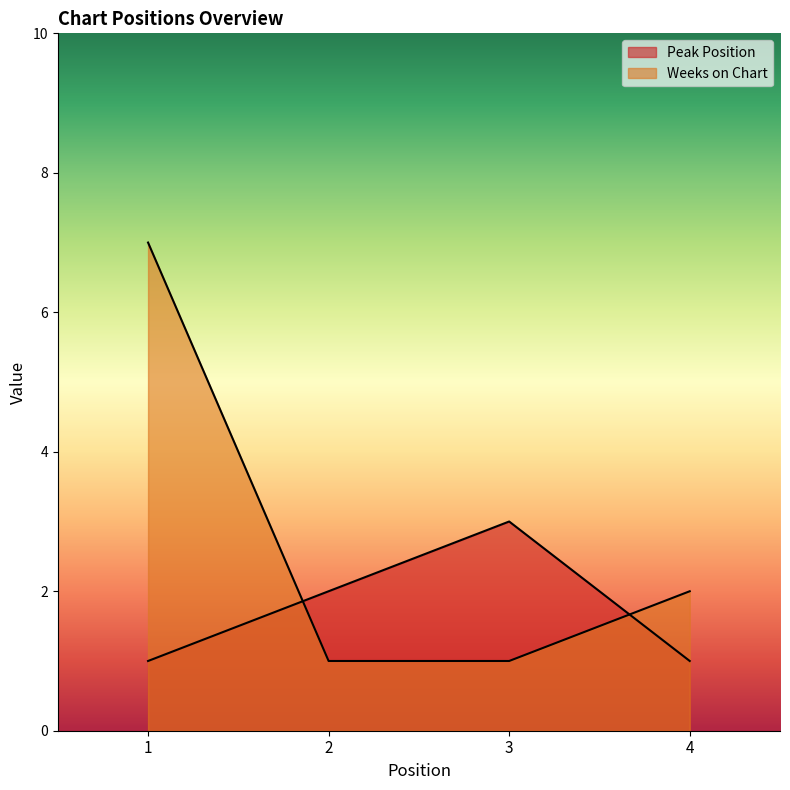

What is the minimum value shown in the chart?

1